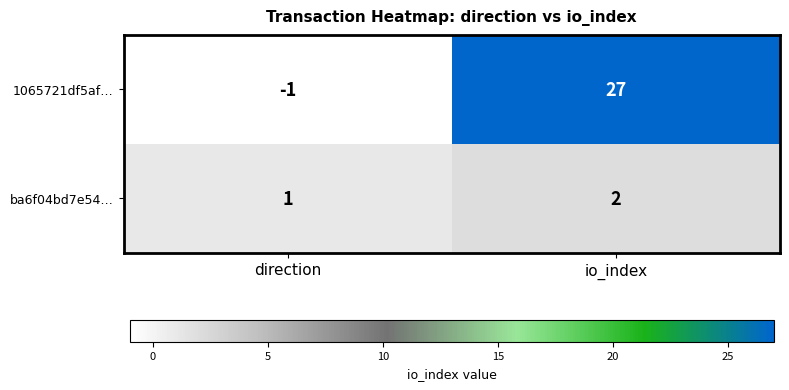

At which label is 1065721df5af… closest to 13?

direction